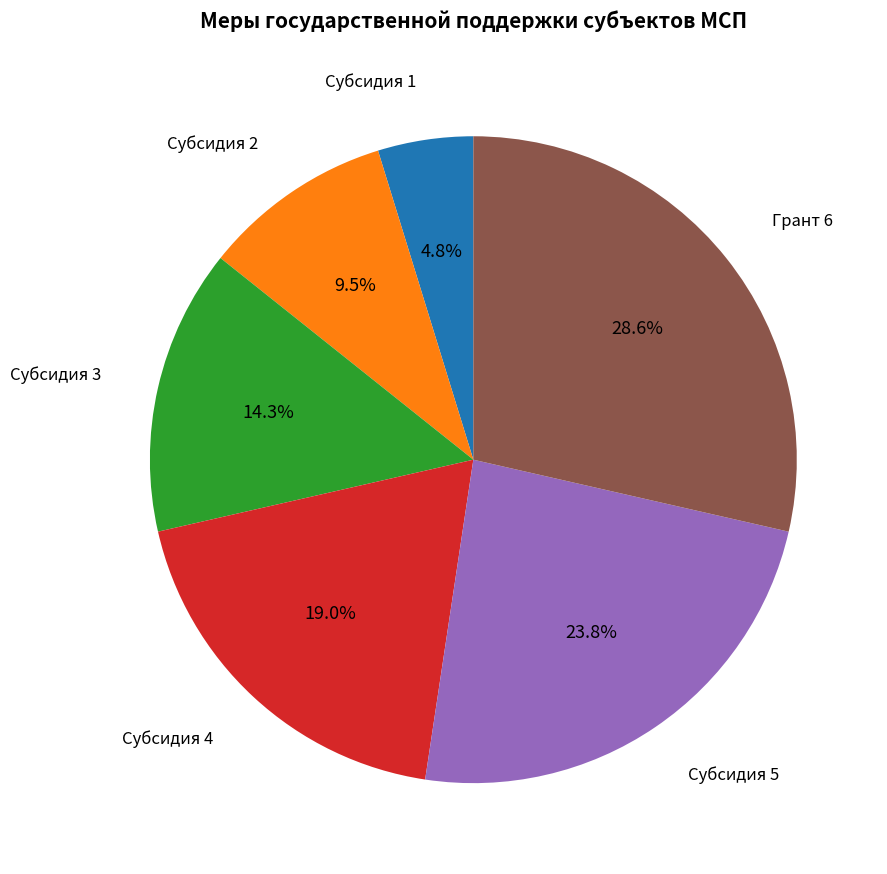

Is there any slice that represents more than half of the pie?

No